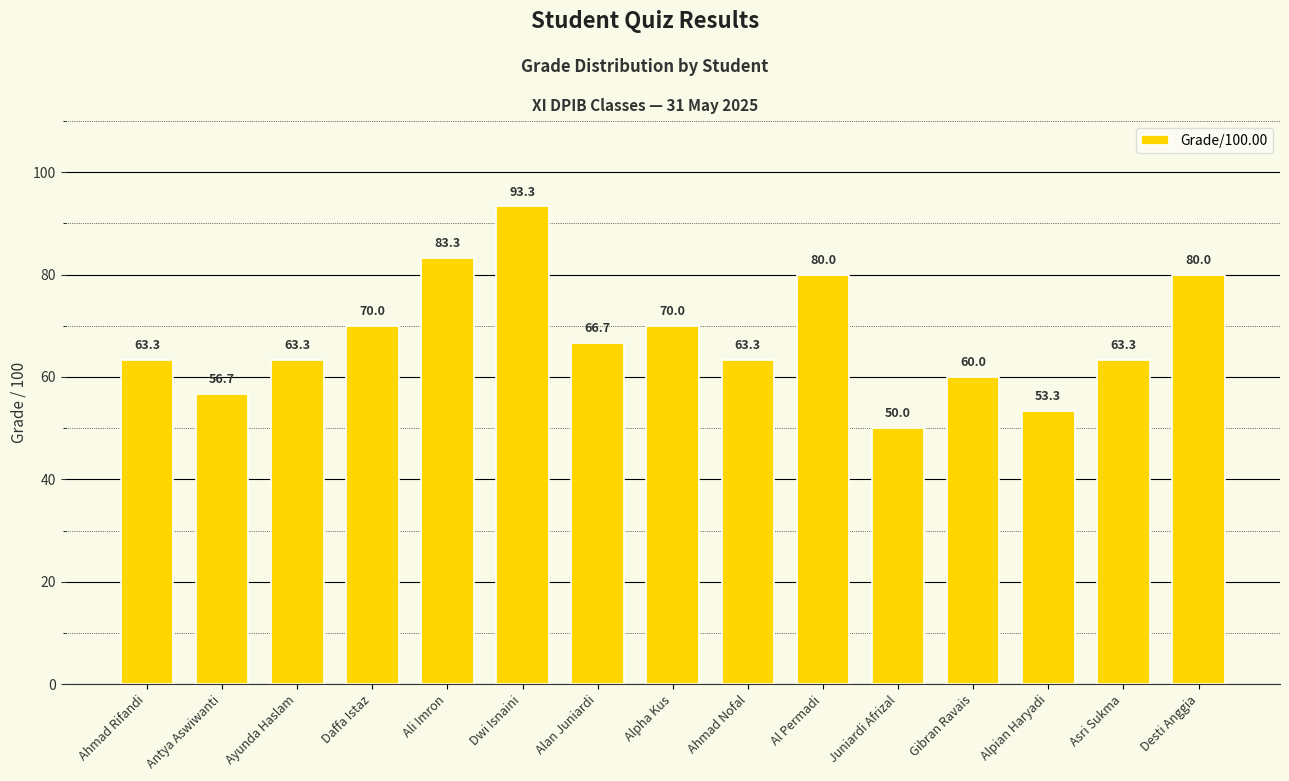

The value at Asri Sukma is 63.3. True or false?

True